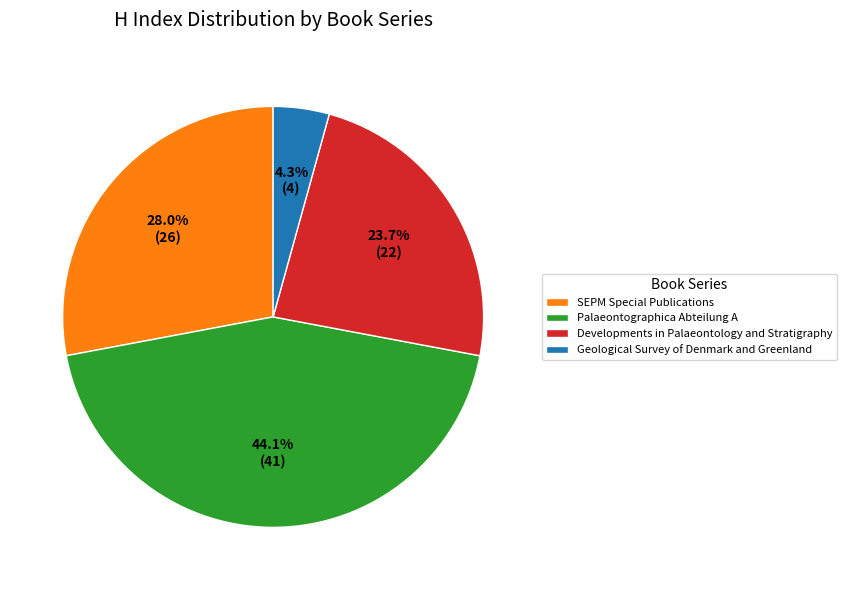

Do SEPM Special Publications and Developments in Palaeontology and Stratigraphy together represent more than half of the pie?

Yes